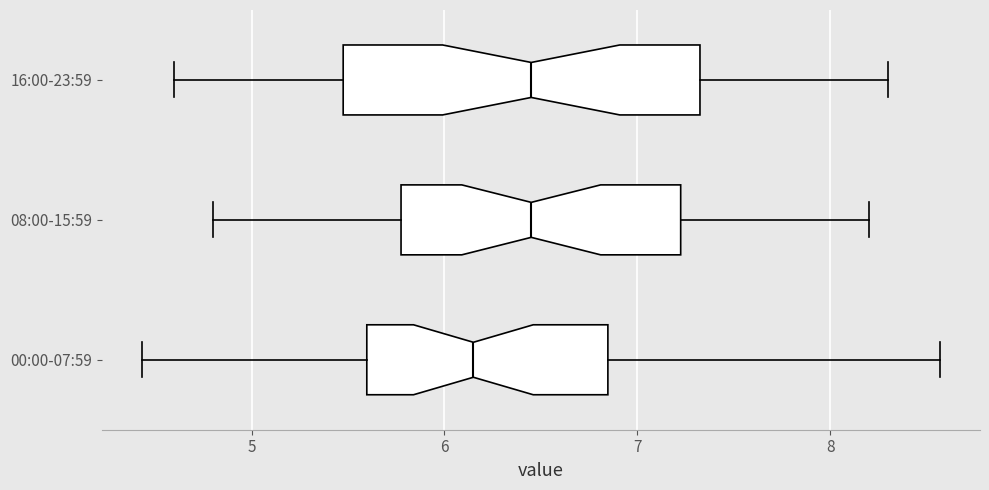

Reading bottom to top, read every box against the x-axis: the position of its median line, the range the box covers, and the ends of its whiskers. The values are not printed on the chart, so give them approximately, as read against the axis.

00:00-07:59: median 6.2, box 5.6 to 6.8, whiskers 4.4 to 8.6
08:00-15:59: median 6.5, box 5.8 to 7.2, whiskers 4.8 to 8.2
16:00-23:59: median 6.5, box 5.5 to 7.3, whiskers 4.6 to 8.3